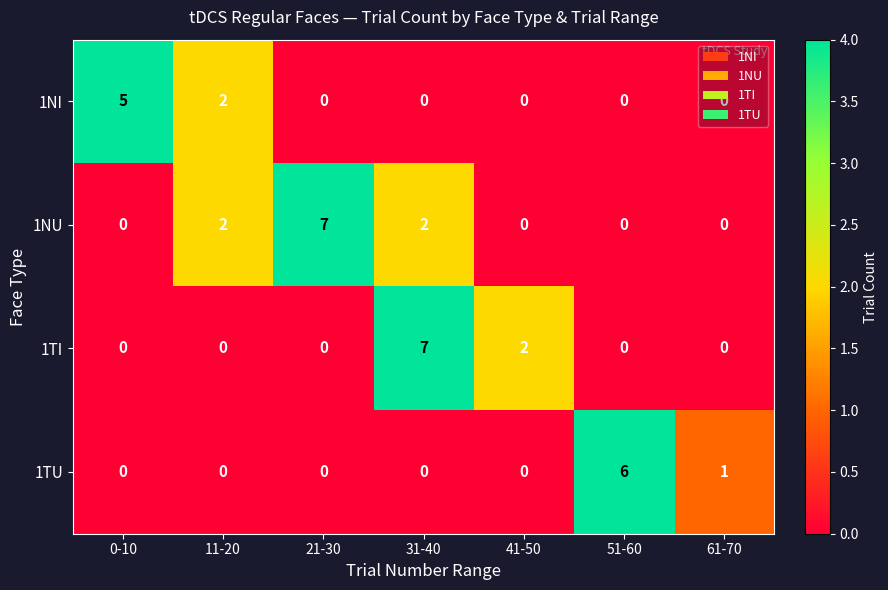

Which series changed the most between 41-50 and 51-60?

1TU